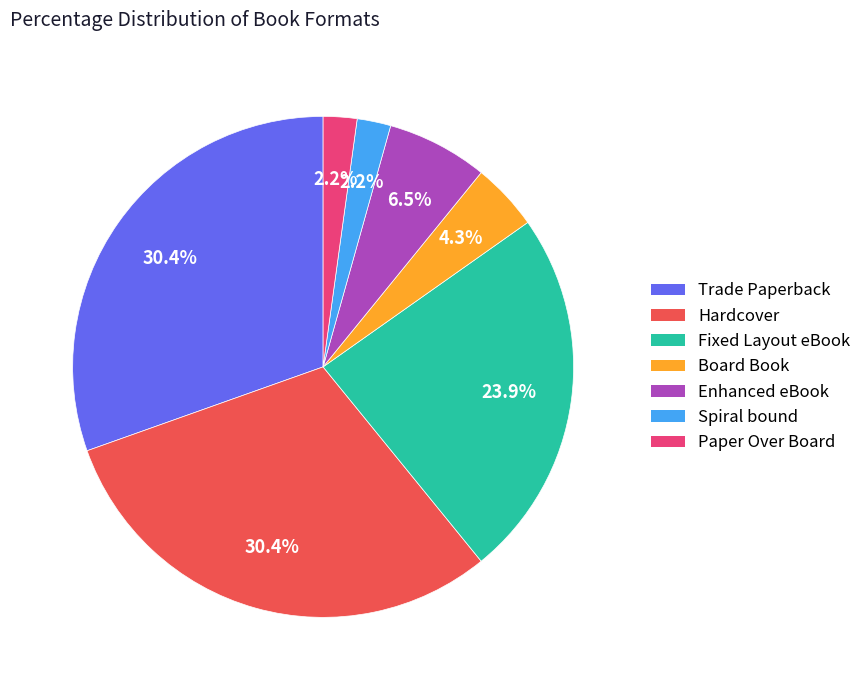

Is Trade Paperback the majority of the pie?

No